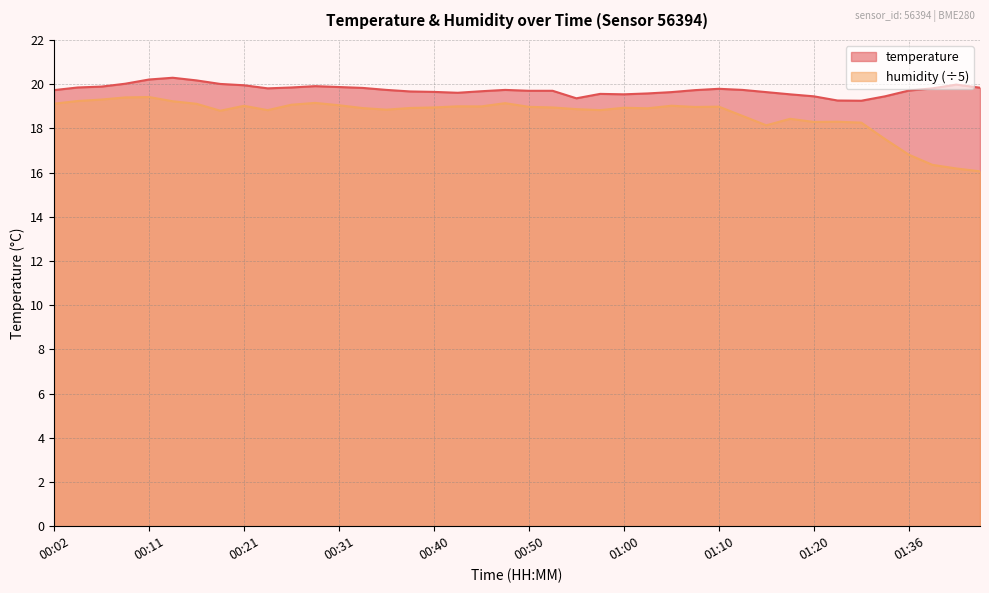

Is it true that temperature equals 29.2 at 01:00?

False